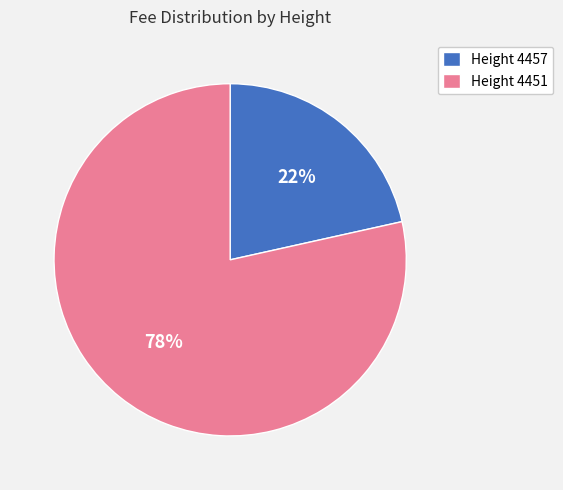

To the nearest percent, what is the combined percentage of Height 4451 and Height 4457?

100%